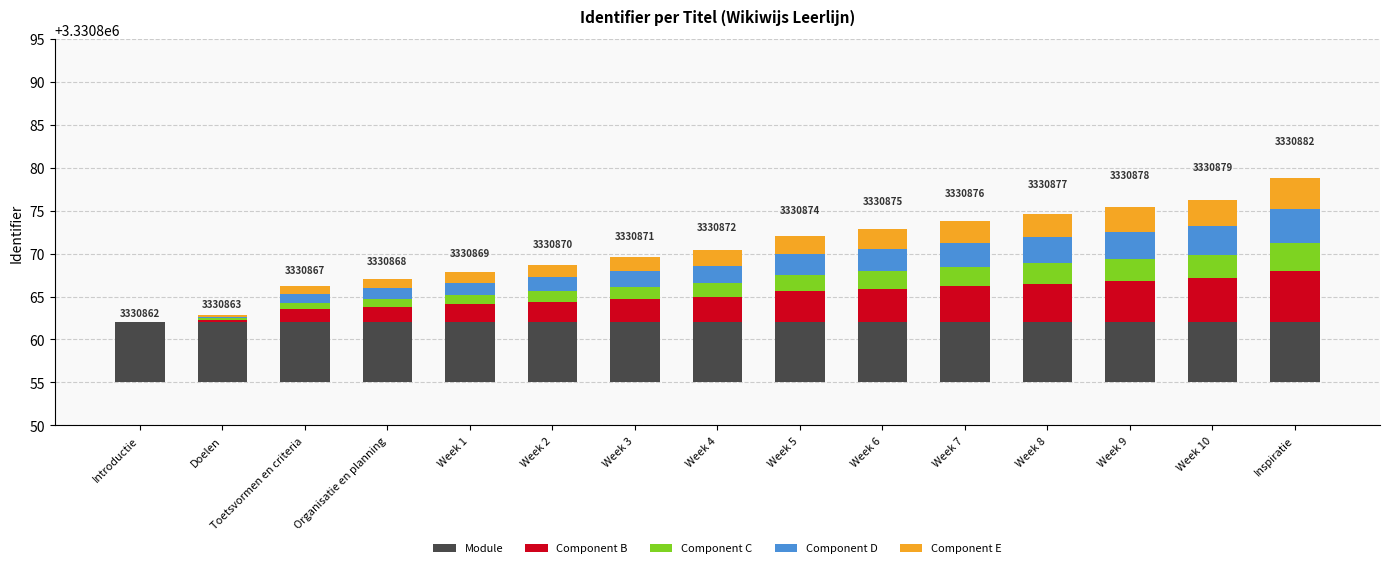

What is the value of the Component B bar at the 2nd from the left?

0.3